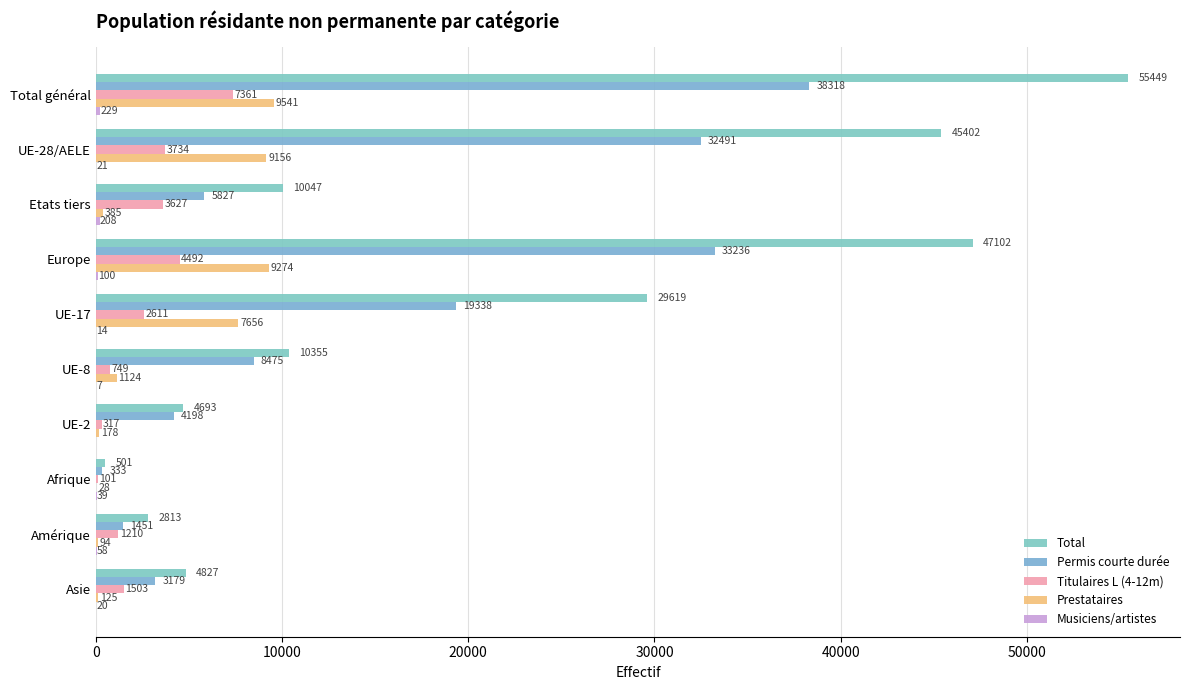

How many distinct data groups are displayed?

5